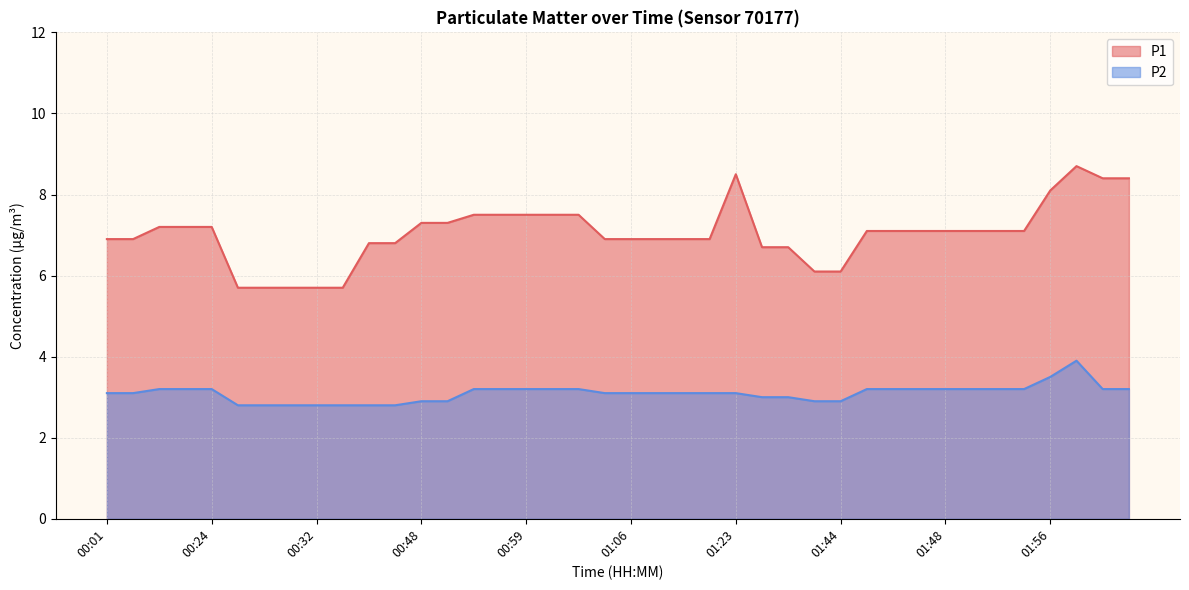

At how many categories does at least one series exceed 8?

5